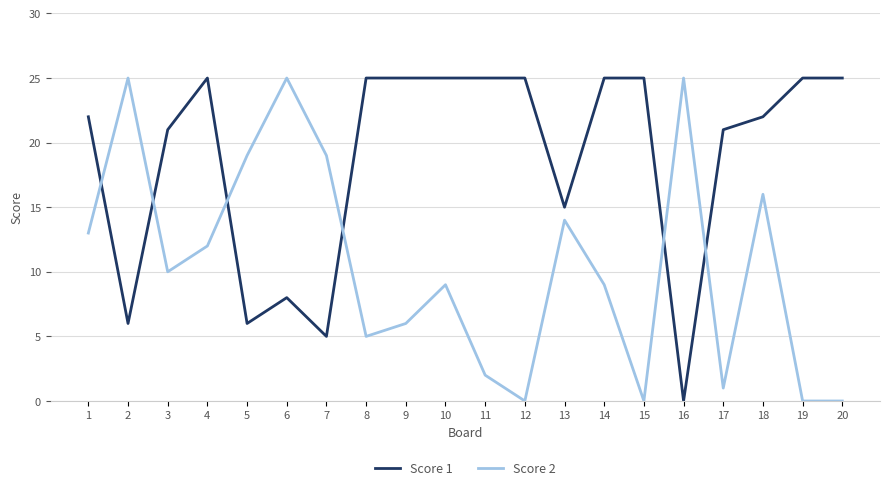

What is the total value across all series at 3?

31